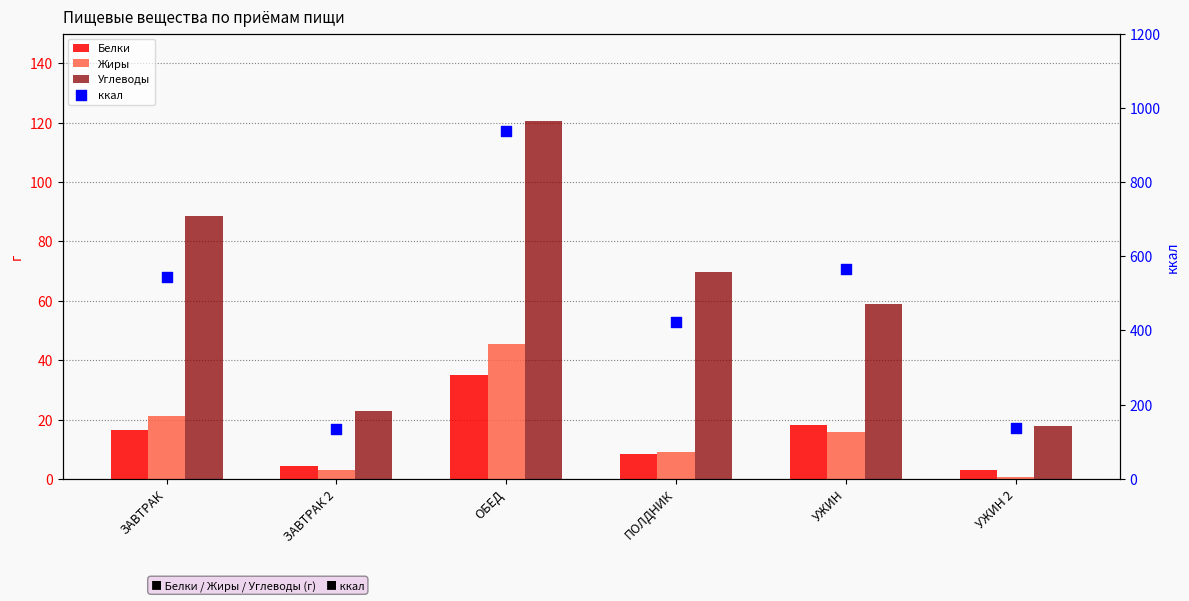

What is the total value across all series at ПОЛДНИК?

510.1